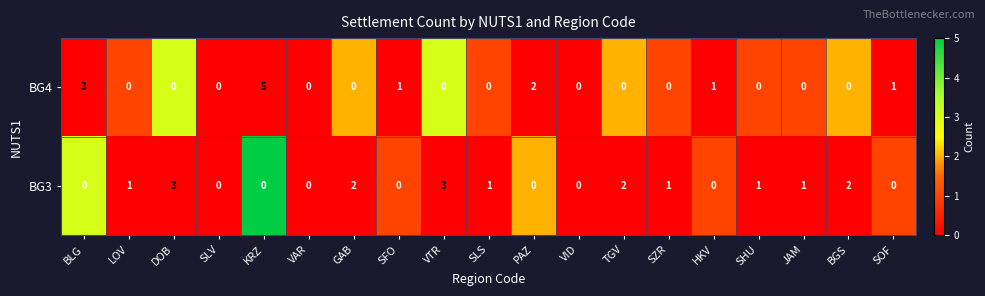

At which category is the sum across all series the highest?

KRZ